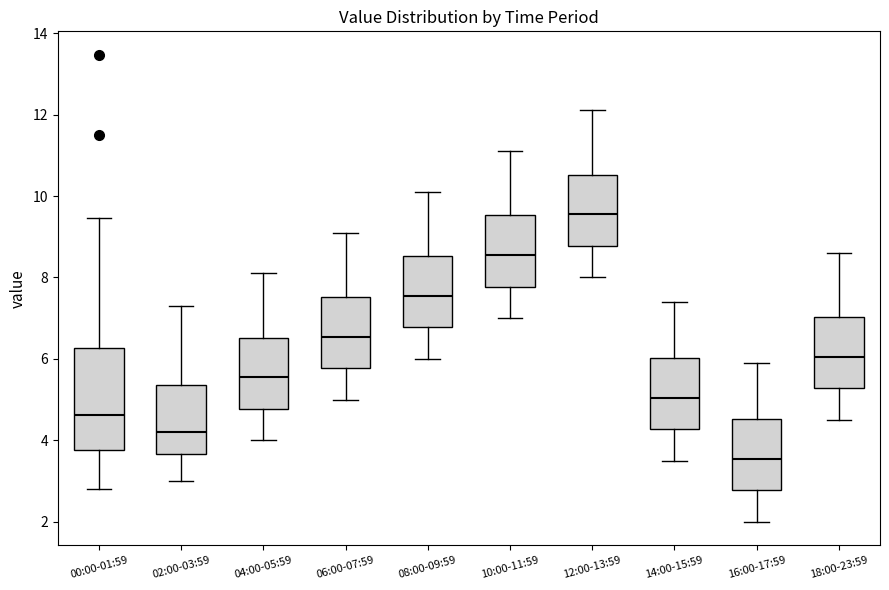

Reading left to right, transcribe this box plot: for each box, give where its median line is, the range the box spans, and where its two whiskers end, as read against the y-axis. The values are not printed on the chart, so give them approximately, as read against the axis.

00:00-01:59: median 4.6, box 3.8 to 6.2, whiskers 2.8 to 9.4
02:00-03:59: median 4.2, box 3.6 to 5.4, whiskers 3.0 to 7.4
04:00-05:59: median 5.6, box 4.8 to 6.6, whiskers 4.0 to 8.2
06:00-07:59: median 6.6, box 5.8 to 7.6, whiskers 5.0 to 9.2
08:00-09:59: median 7.6, box 6.8 to 8.6, whiskers 6.0 to 10.2
10:00-11:59: median 8.6, box 7.8 to 9.6, whiskers 7.0 to 11.2
12:00-13:59: median 9.6, box 8.8 to 10.6, whiskers 8.0 to 12.2
14:00-15:59: median 5.0, box 4.2 to 6.0, whiskers 3.6 to 7.4
16:00-17:59: median 3.6, box 2.8 to 4.6, whiskers 2.0 to 6.0
18:00-23:59: median 6.0, box 5.2 to 7.0, whiskers 4.6 to 8.6